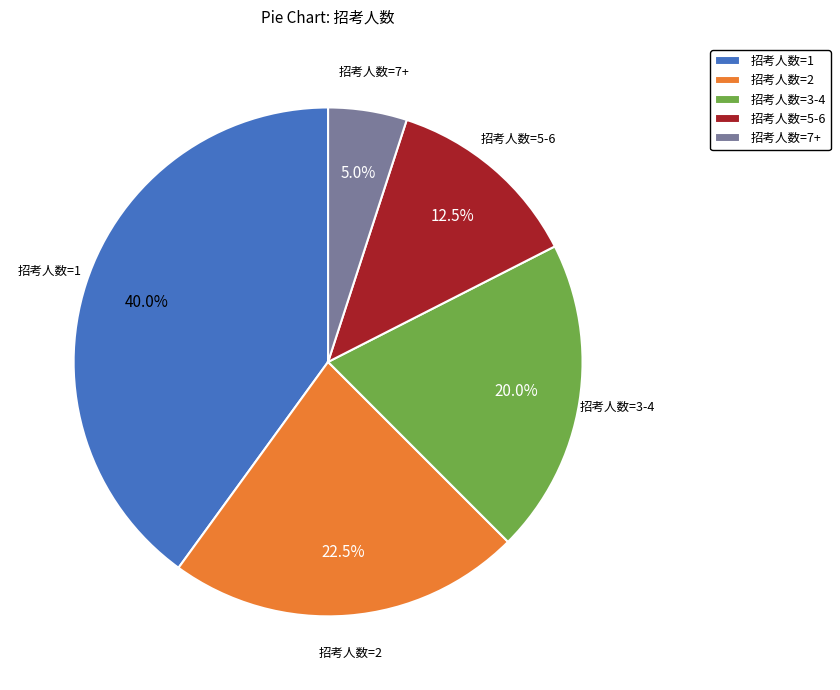

What is the smallest slice in the pie chart?

招考人数=7+